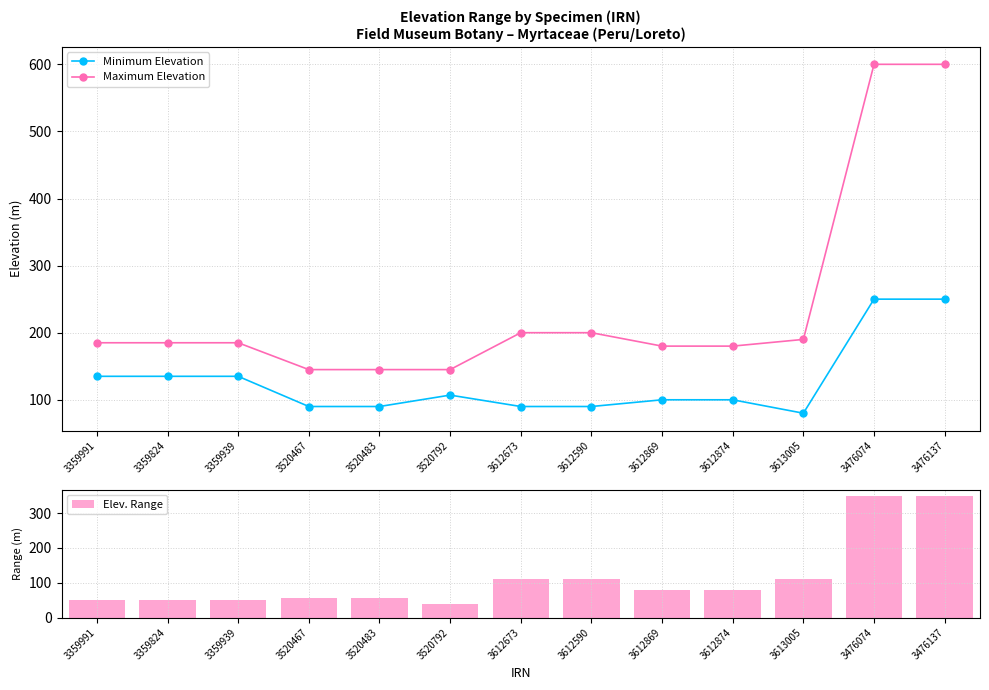

What position from the left is 3612590?

8